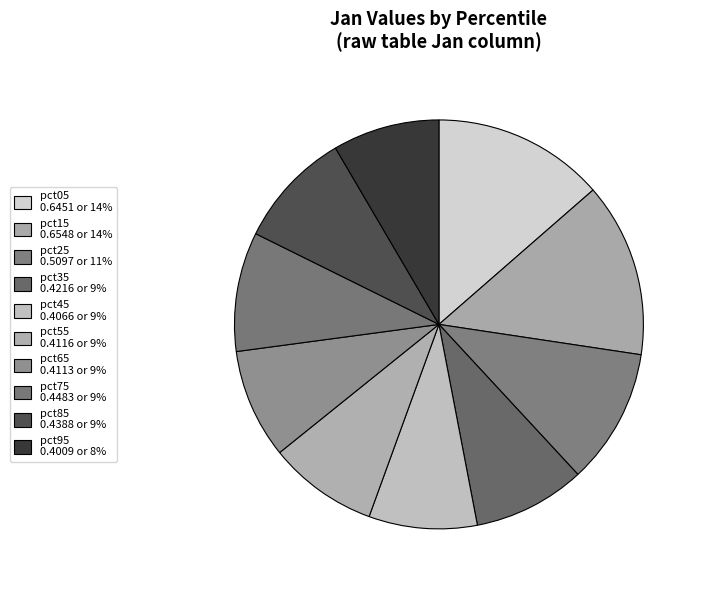

To the nearest percent, what is the difference between the largest and smallest slice percentages?

5%